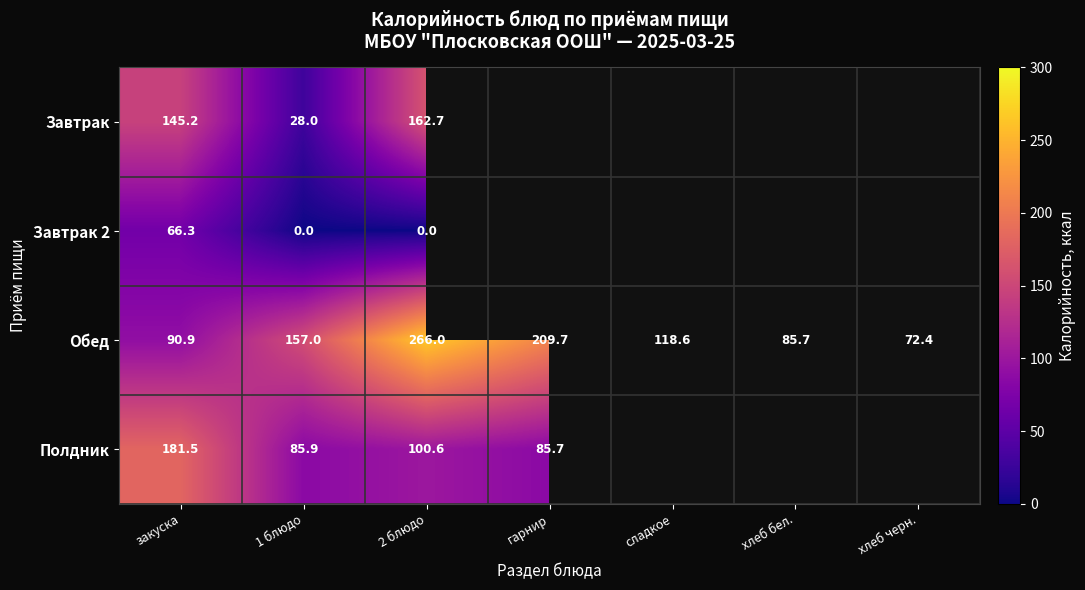

The Обед series shows 266.0 at 2 блюдо. True or false?

True